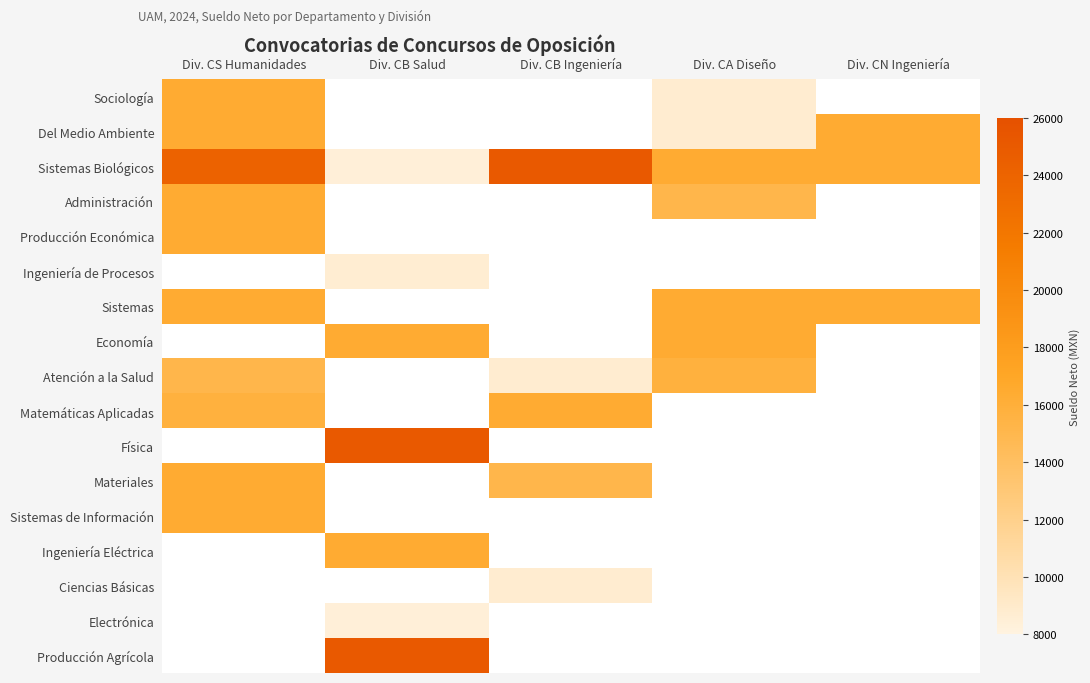

True or false: Sistemas has a value of 16388.8 at Div. CS Humanidades.

True